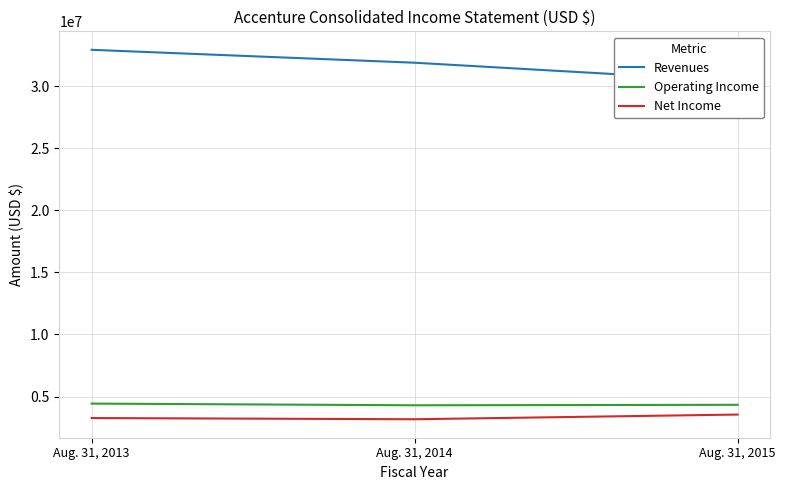

Reading left to right, list all the values displayed in this chart.

Revenues: Aug. 31, 2013=32914424	Aug. 31, 2014=31874678	Aug. 31, 2015=30394285
Operating Income: Aug. 31, 2013=4435869	Aug. 31, 2014=4300512	Aug. 31, 2015=4338680
Net Income: Aug. 31, 2013=3273789	Aug. 31, 2014=3175958	Aug. 31, 2015=3554519